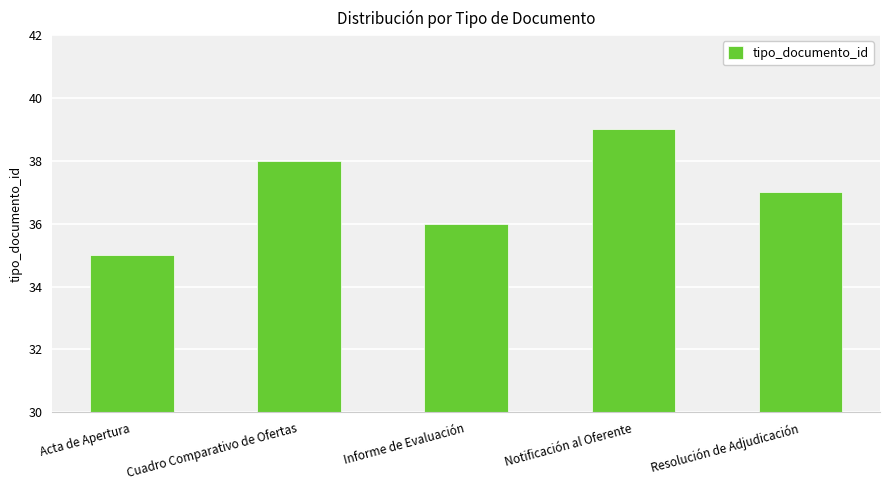

How many values are between 36 and 38?

3